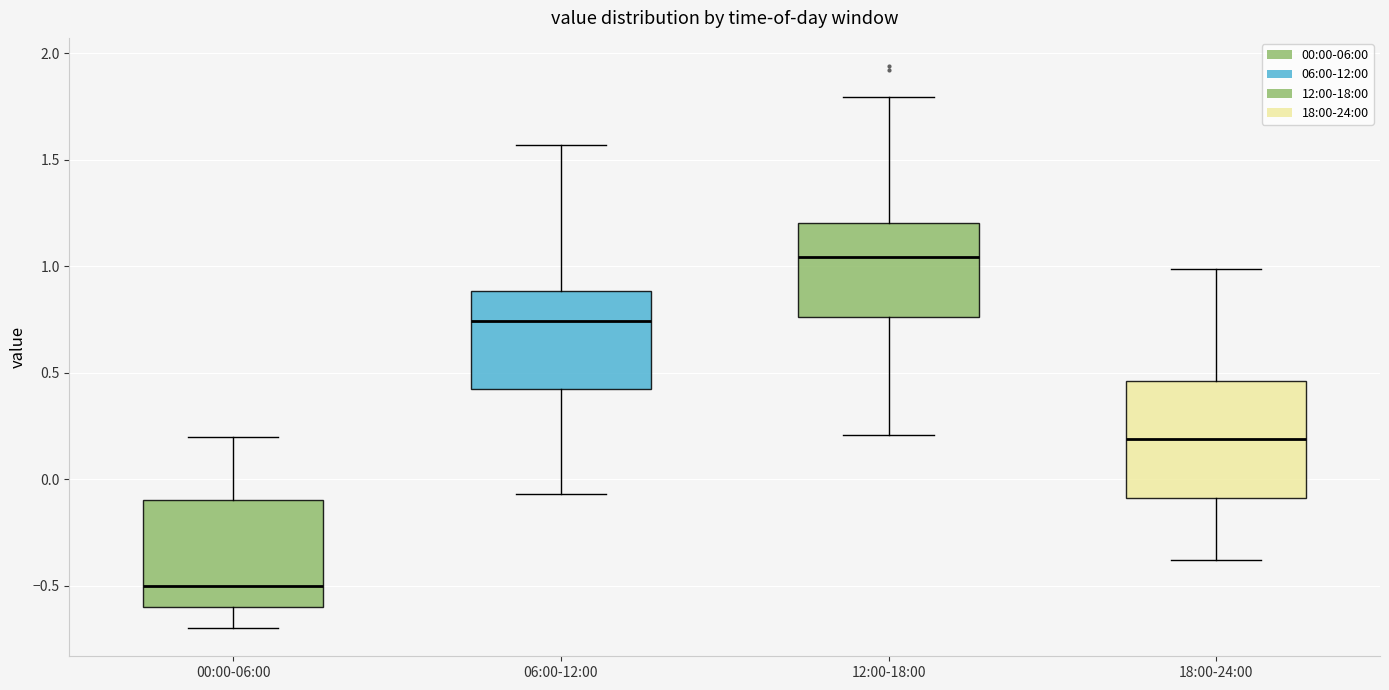

Which box's median line is the highest?

12:00-18:00